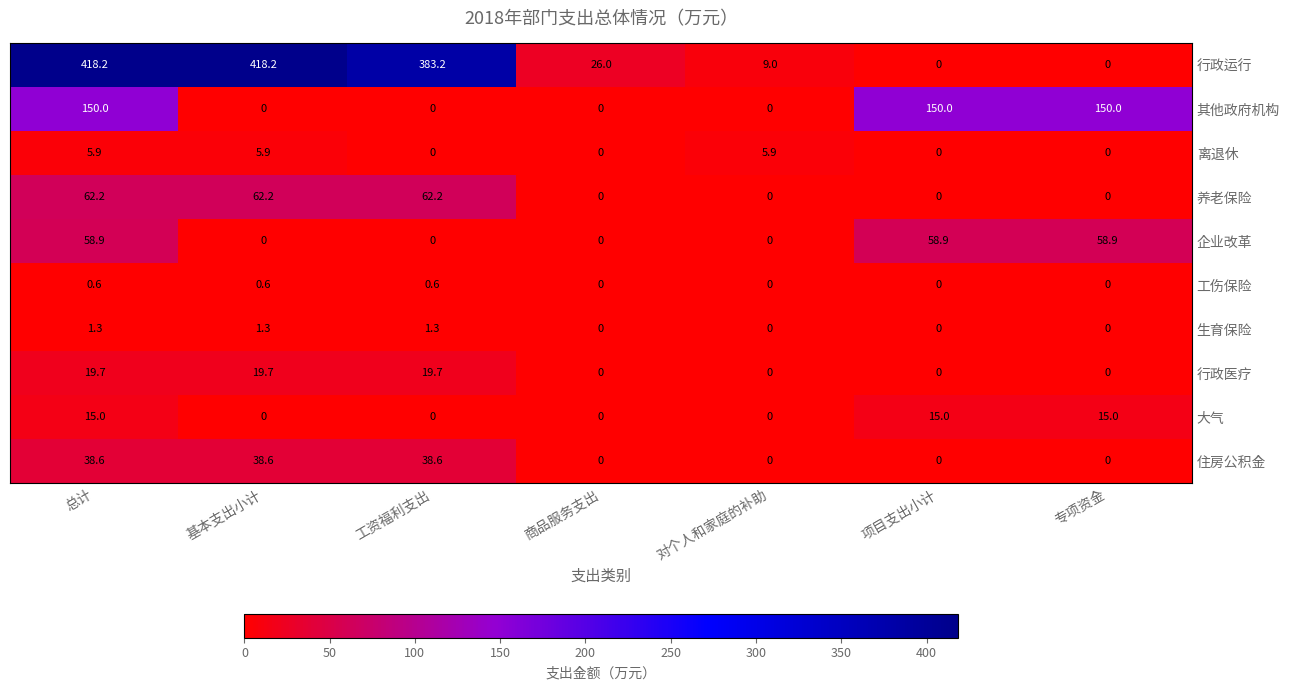

What is the difference between the second highest and minimum values in the 工伤保险 series?

0.6